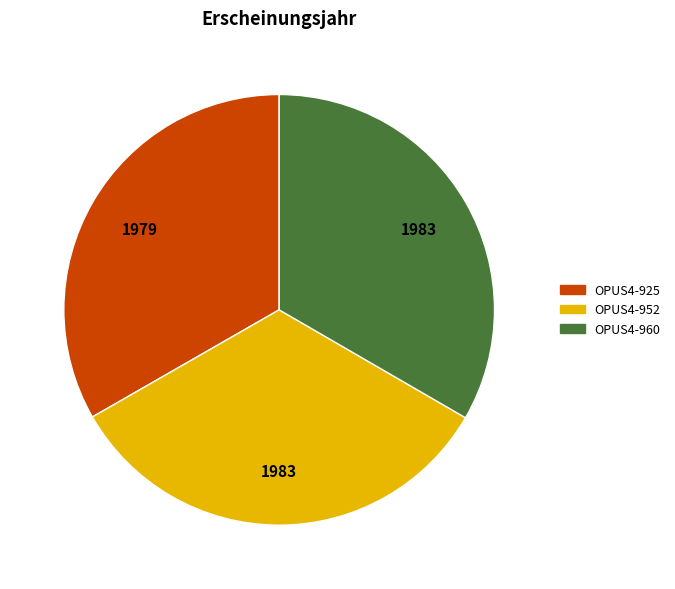

Do OPUS4-952 and OPUS4-960 together represent more than half of the pie?

Yes